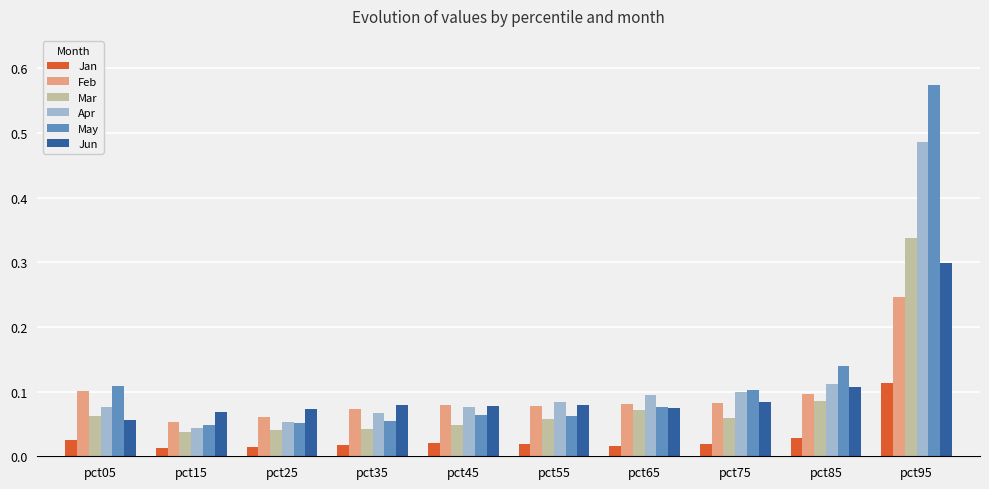

True or false: Jun has a value of 0.3 at pct95.

True